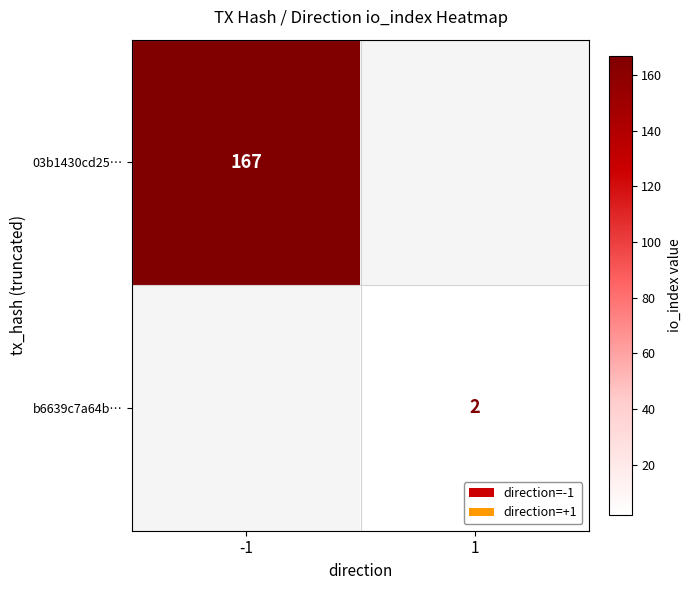

Is it true that b6639c7a64b… equals 2 at 1?

True